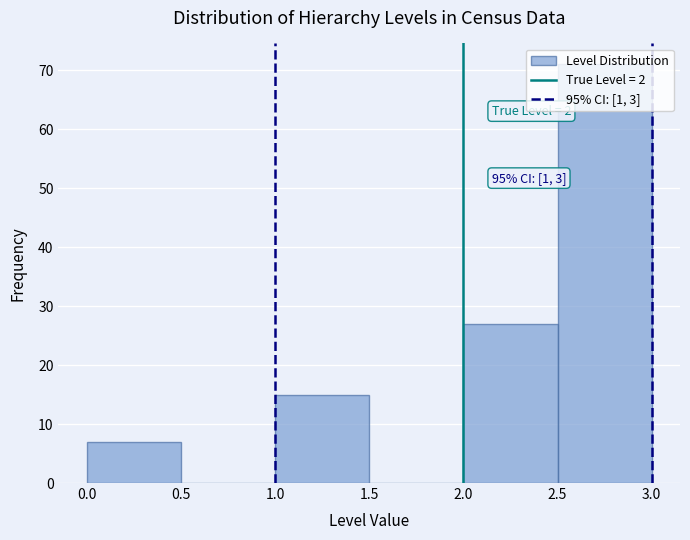

Which range on the x-axis has the tallest bar?

2.5 to 3.0